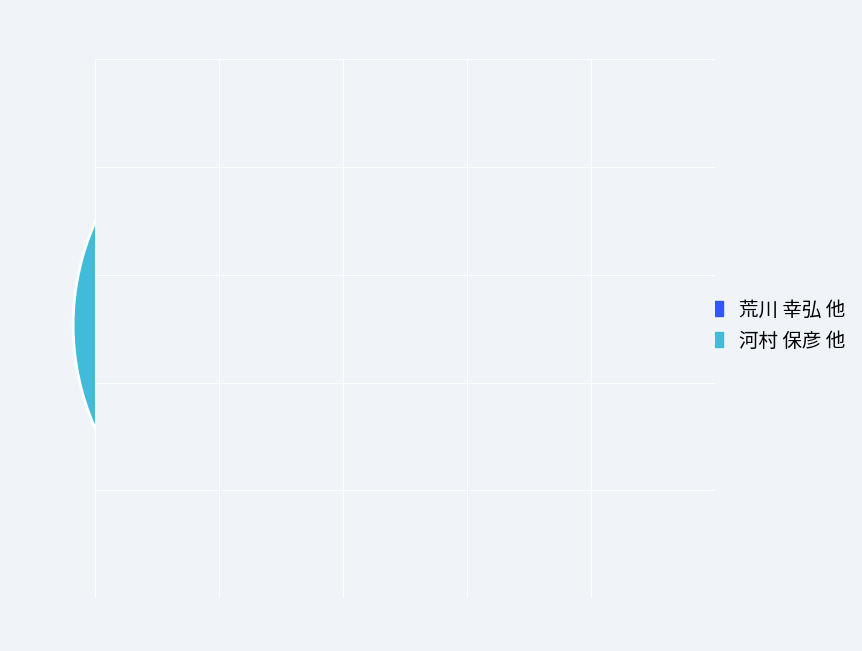

Is the sum of 荒川 幸弘 他 and 河村 保彦 他 greater than half?

Yes